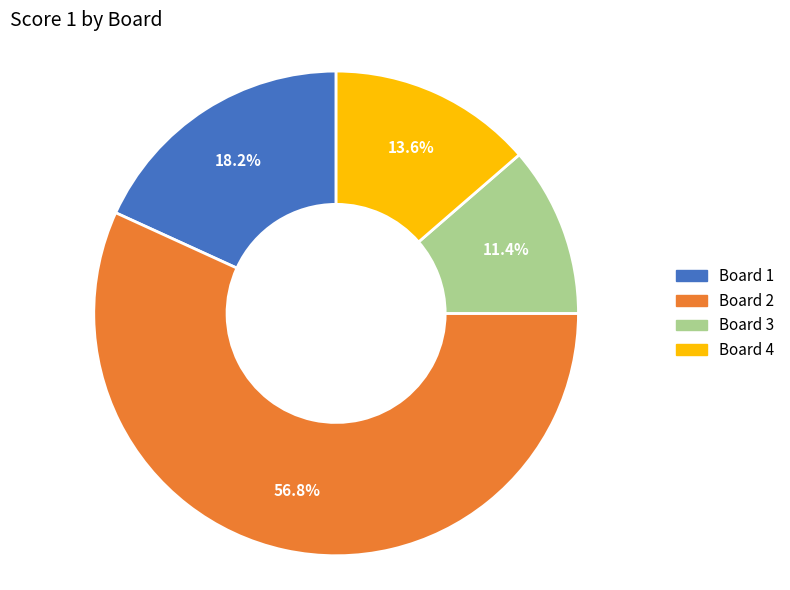

Rank the categories by value from highest to lowest.

Board 2, Board 1, Board 4, Board 3